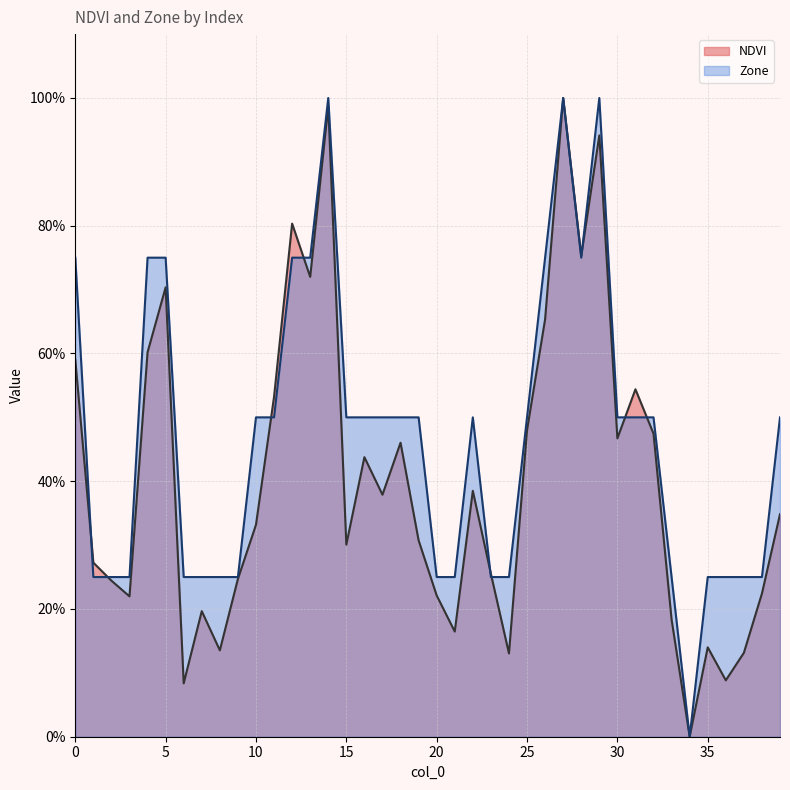

How many values in the NDVI series exceed 34?

20